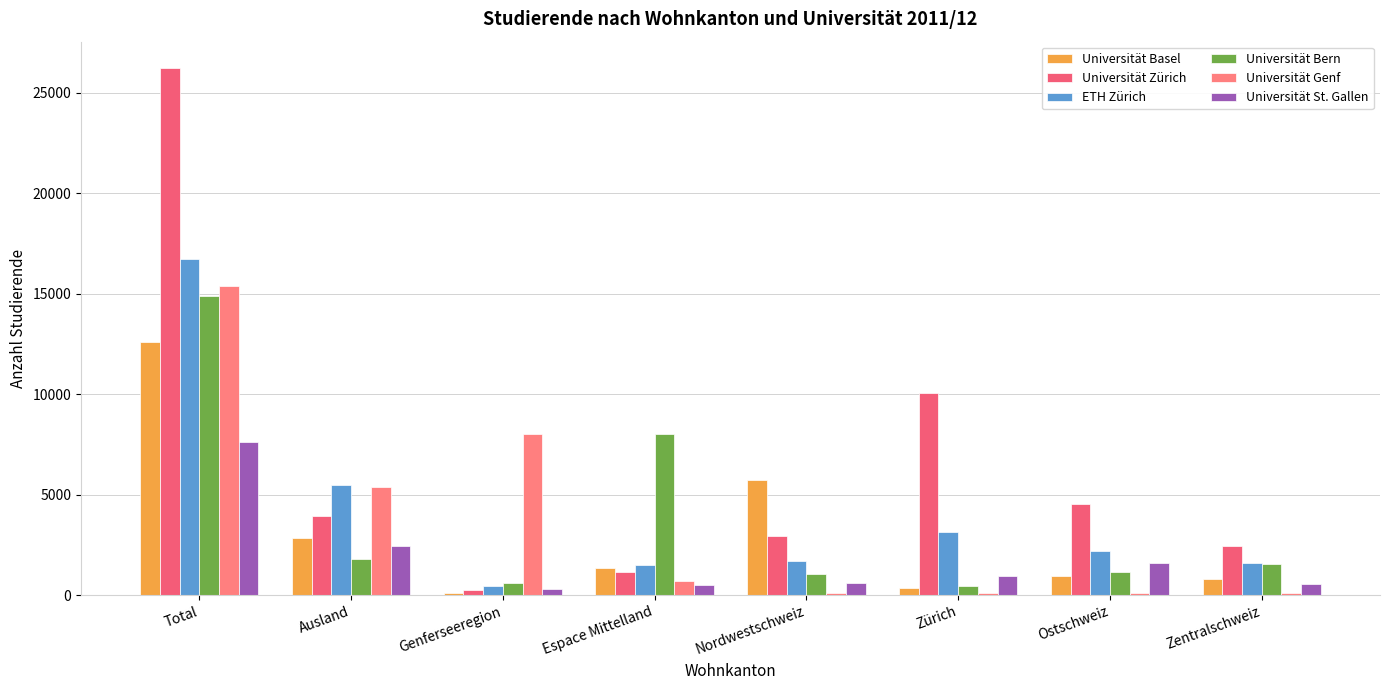

Reading left to right, extract all data points from this chart.

Universität Basel: 12604	2837	130	1350	5735	362	940	790
Universität Zürich: 26228	3921	266	1134	2927	10046	4559	2463
ETH Zürich: 16747	5490	459	1494	1700	3165	2211	1595
Universität Bern: 14894	1805	583	8011	1044	458	1141	1529
Universität Genf: 15359	5399	7997	707	107	123	94	91
Universität St. Gallen: 7646	2454	316	531	594	965	1615	562